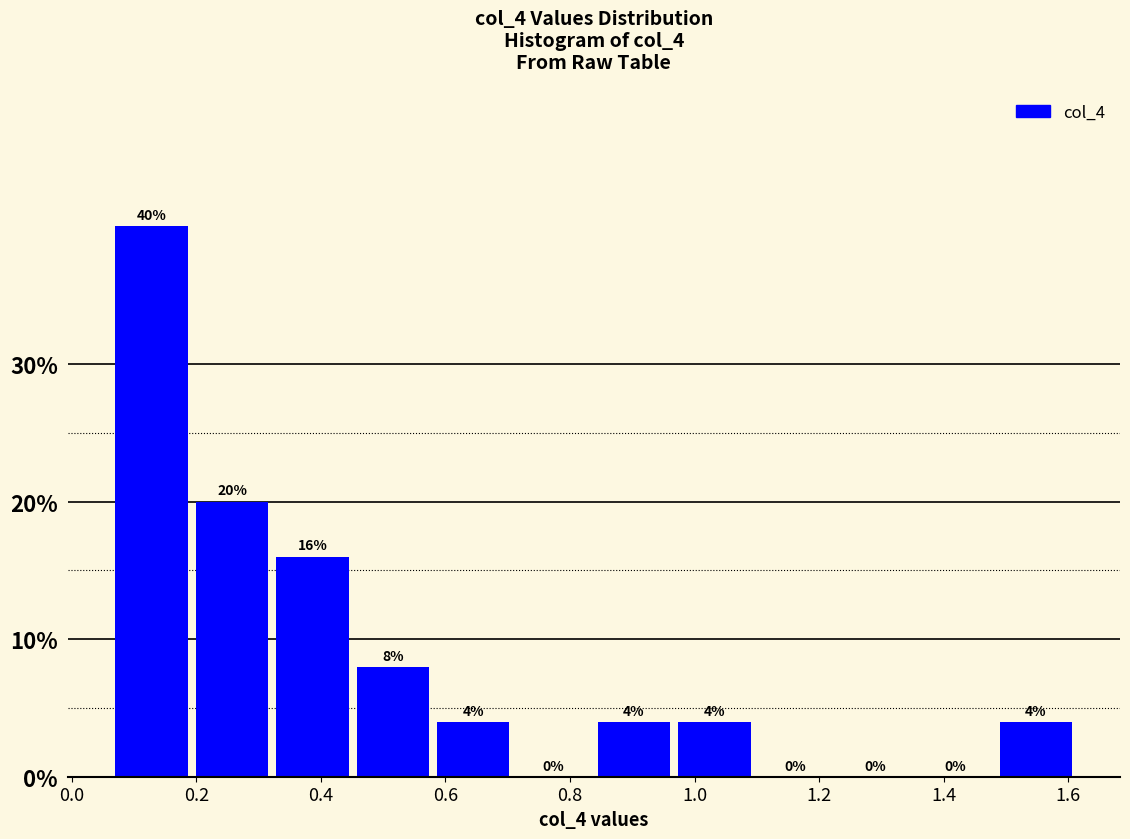

Reading left to right, list every bar in this chart as the range it spans on the x-axis followed by its height. The bar edges are not printed on the chart, so give them approximately, as read against the axis.

0.06 to 0.20: 40
0.20 to 0.32: 20
0.32 to 0.46: 16
0.46 to 0.58: 8
0.58 to 0.72: 4
0.72 to 0.84: 0
0.84 to 0.98: 4
0.98 to 1.10: 4
1.10 to 1.24: 0
1.24 to 1.36: 0
1.36 to 1.50: 0
1.50 to 1.62: 4